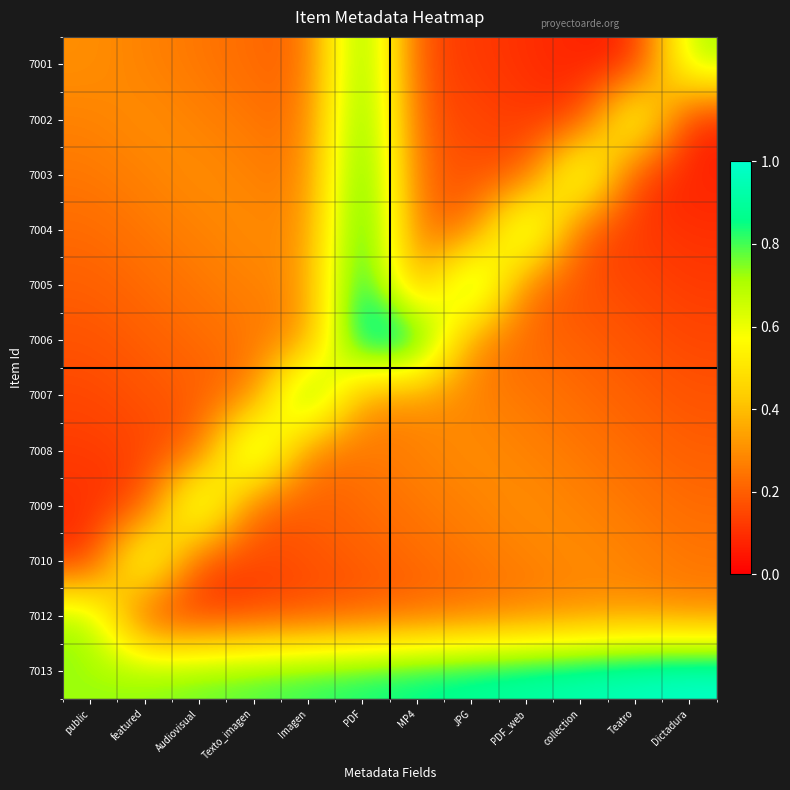

Rank the series at MP4 from highest to lowest value.

7006, 7013, 7007, 7008, 7009, 7005, 7004, 7010, 7003, 7012, 7002, 7001